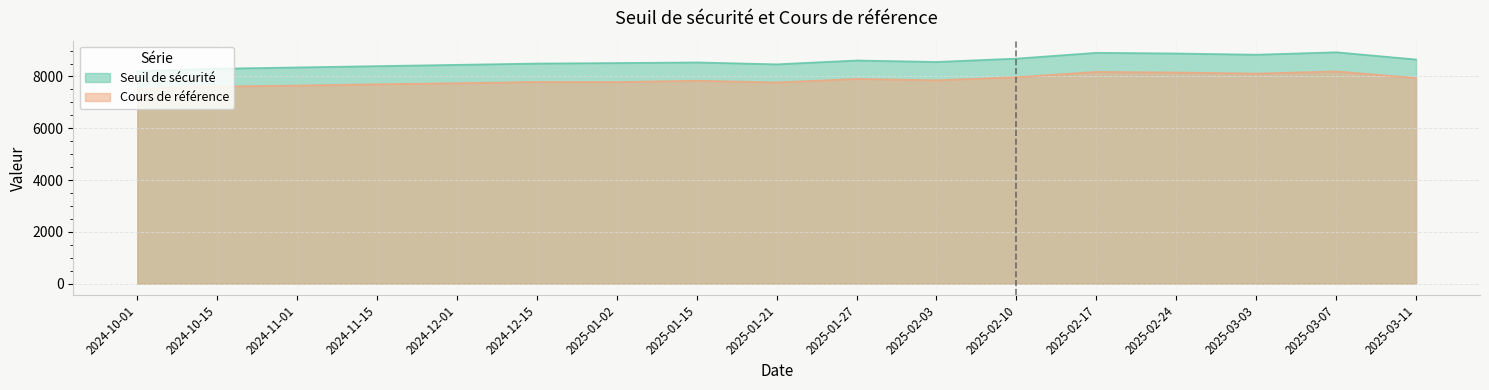

True or false: Seuil de sécurité has more than 0 interior local peaks.

True